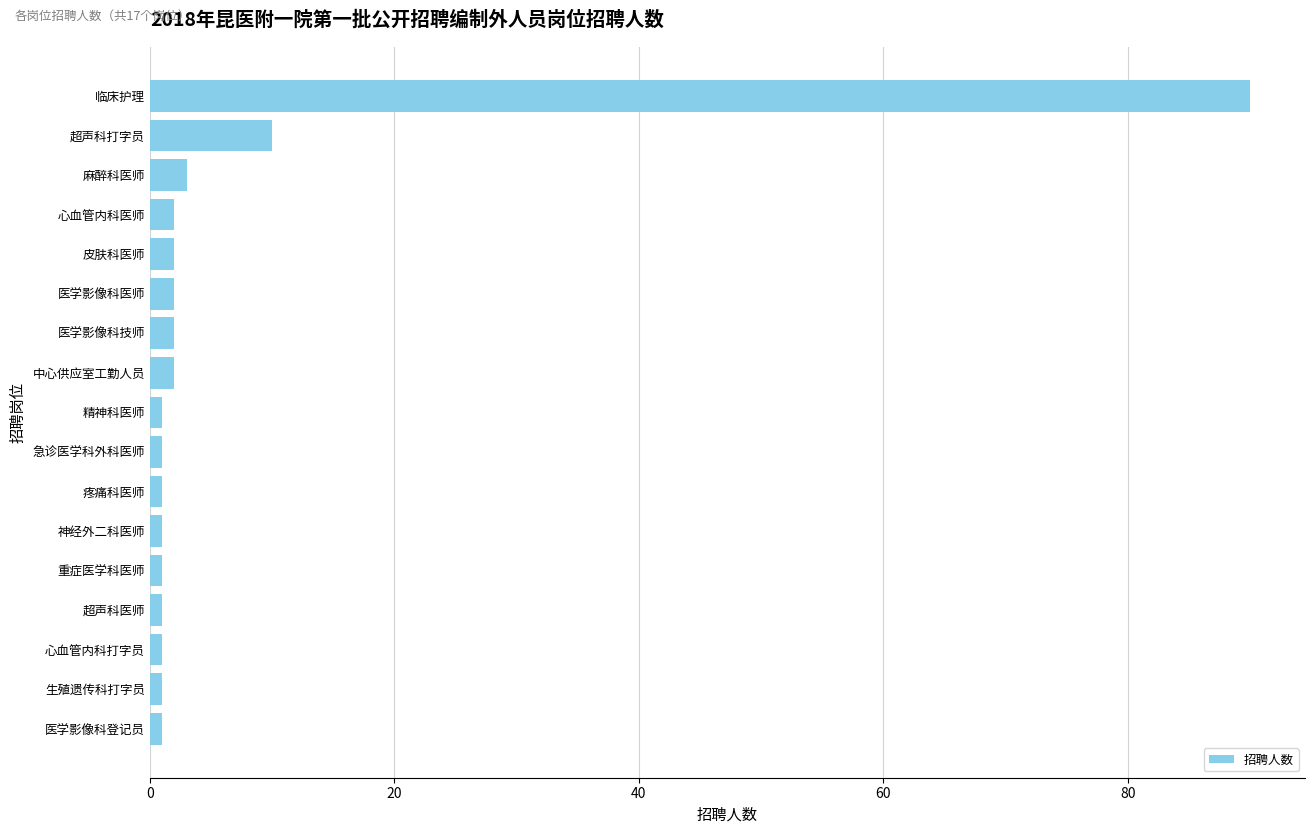

Which label corresponds to the largest value in the chart?

临床护理